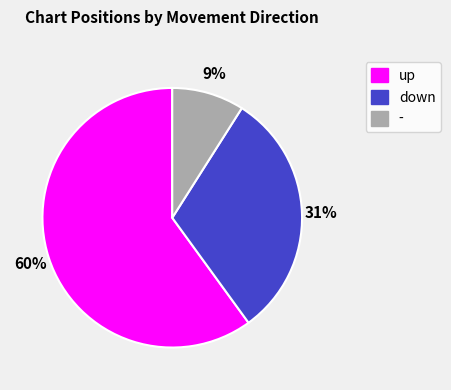

Is there a majority slice in this chart?

Yes